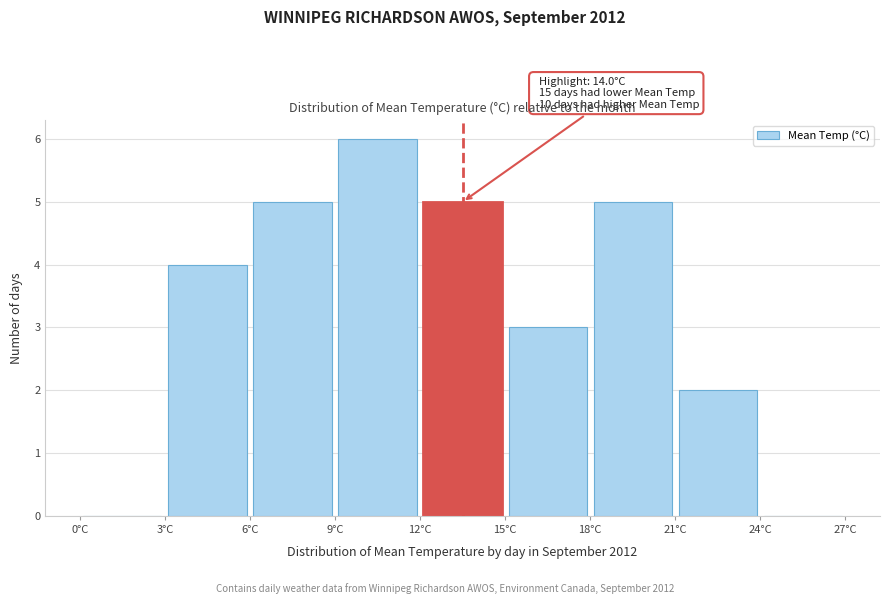

Which range on the x-axis has the tallest bar?

9 to 12